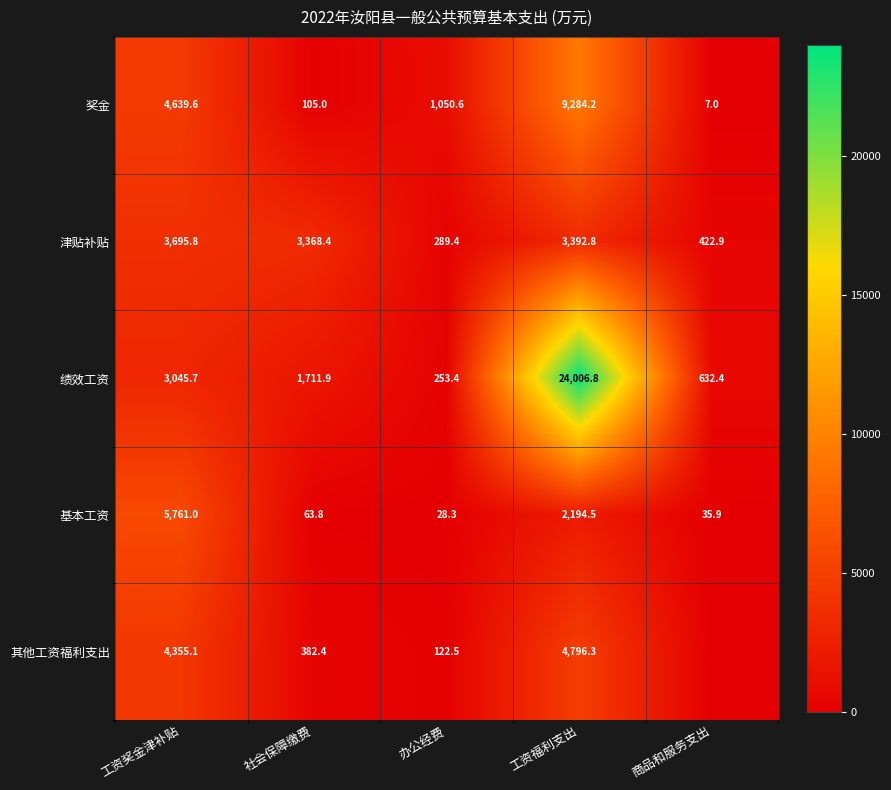

Which category has the lowest value in the 奖金 series?

商品和服务支出